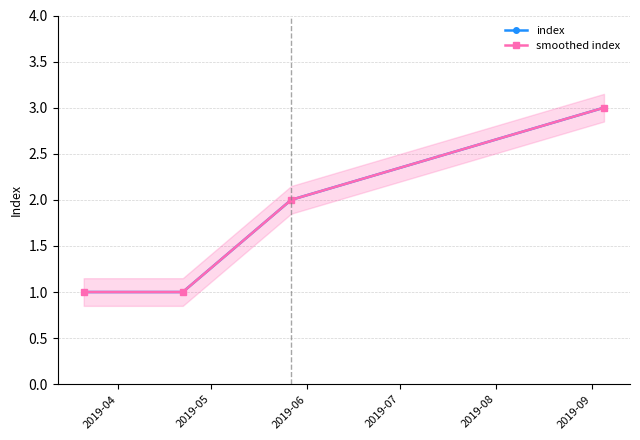

Rank the series by their maximum value, from highest to lowest.

index, smoothed index